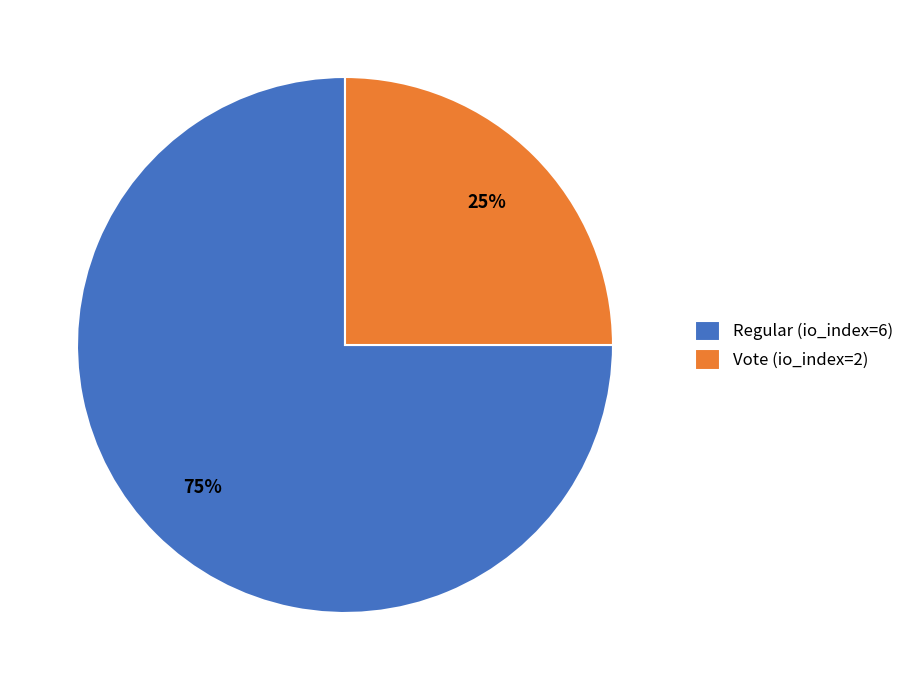

To the nearest percent, what portion does Regular (io_index=6) represent?

75%